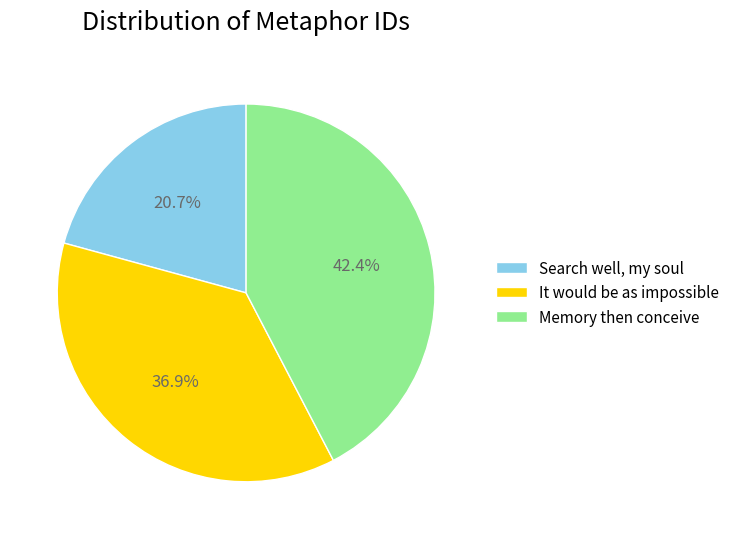

Is there a majority slice in this chart?

No